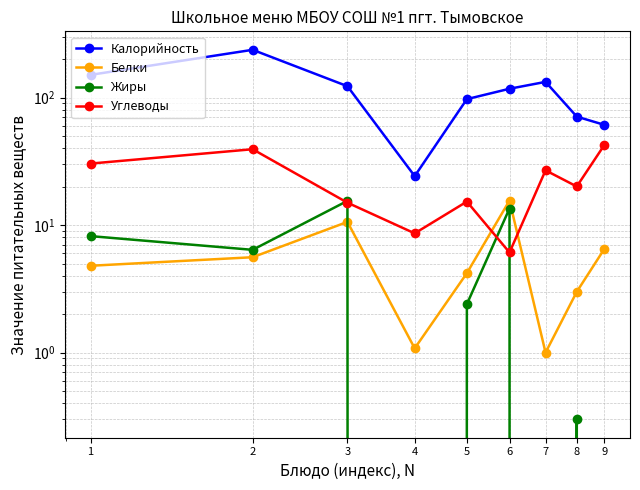

Reading left to right, what are all the values shown in this chart?

Калорийность: 150.9	237.4	123.0	24.2	97.4	117.5	133.0	71.0	61.2
Белки: 4.8	5.6	10.6	1.1	4.2	15.6	1.0	3.0	6.5
Жиры: 8.2	6.4	15.5	0.0	2.4	13.5	0.0	0.3	0.0
Углеводы: 30.4	39.4	15.0	8.6	15.3	6.1	26.9	20.1	42.5